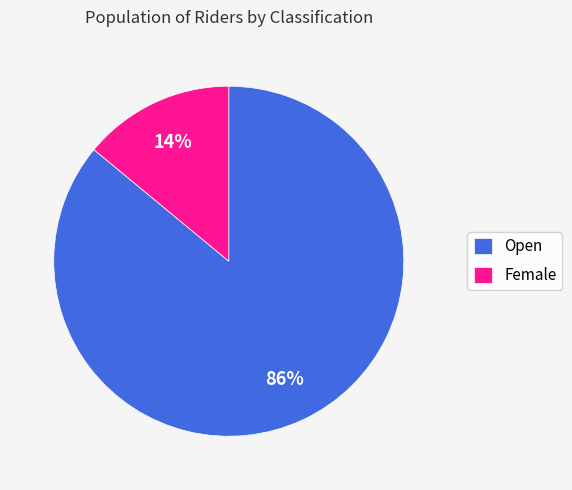

Which category has the biggest portion of the pie?

Open